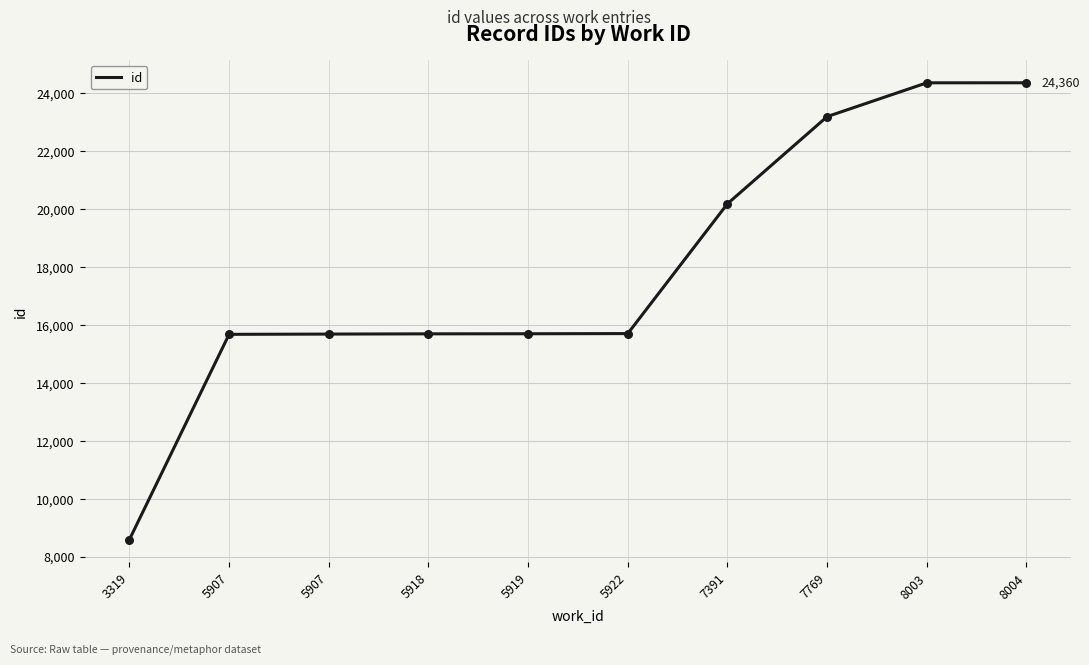

Approximately how many times larger is the value at 5907 compared to 3319?

1.8